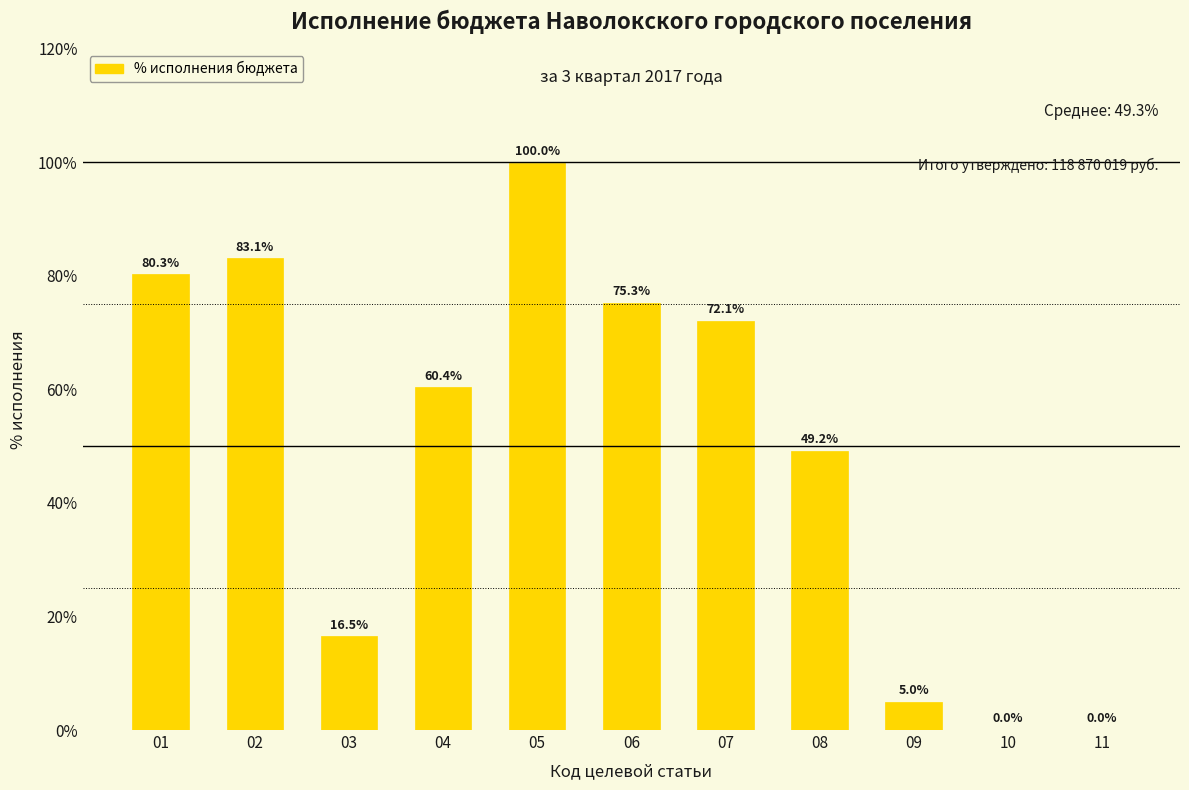

Reading right to left, transcribe all the data shown in this chart.

11=0.0	10=0.0	09=5.0	08=49.2	07=72.1	06=75.3	05=100.0	04=60.4	03=16.5	02=83.1	01=80.3